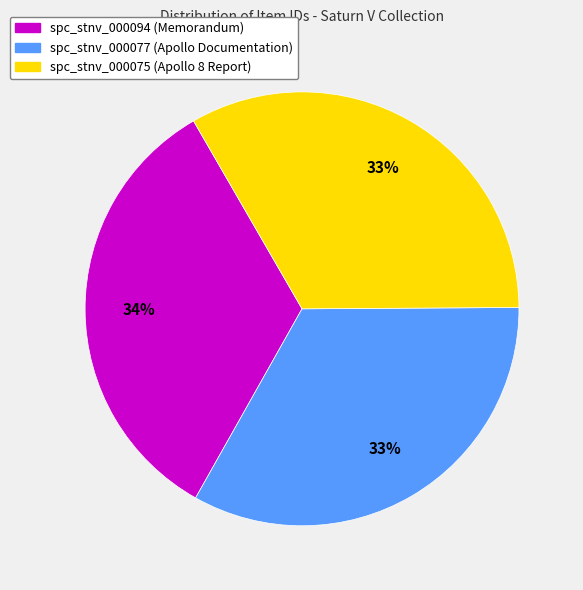

Count the number of slices in the pie.

3